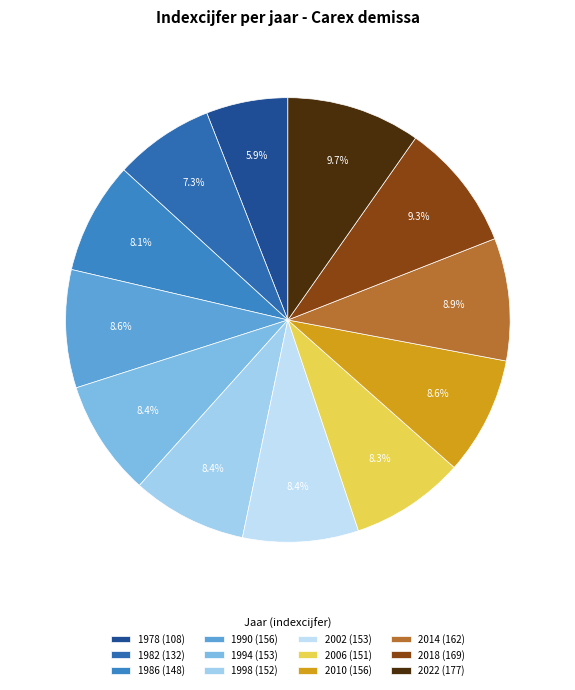

Which slice is the smallest?

1978